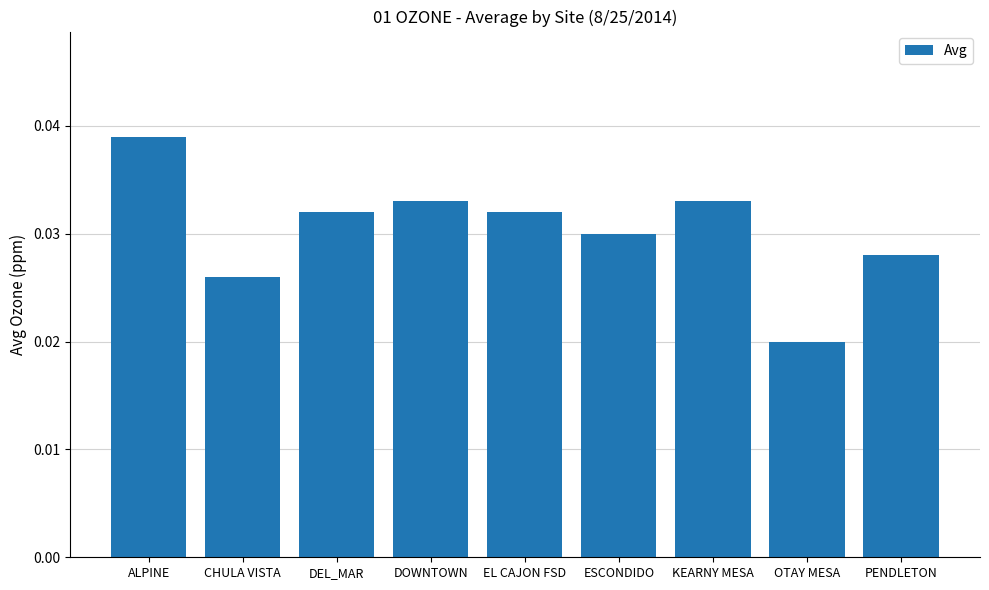

How many values are between 0 and 1?

9